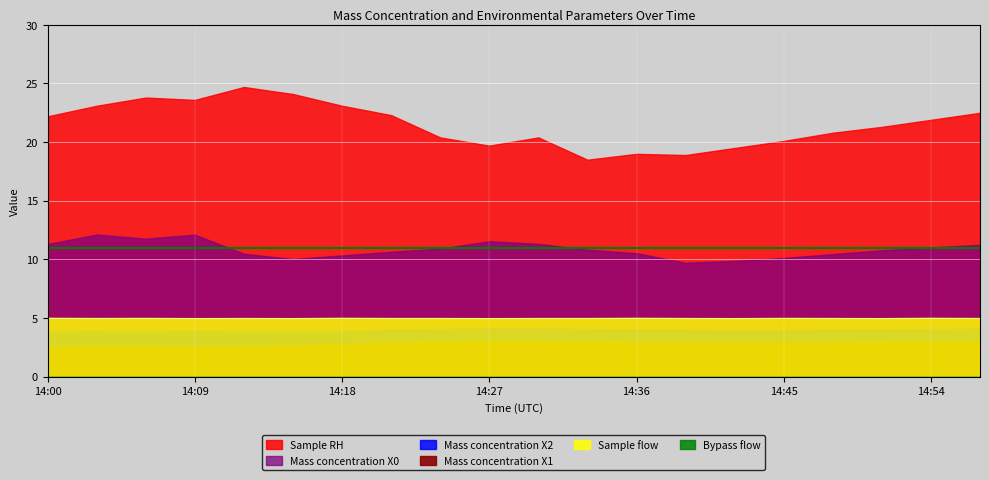

True or false: Sample RH and Mass concentration X0 intersect in this chart.

False